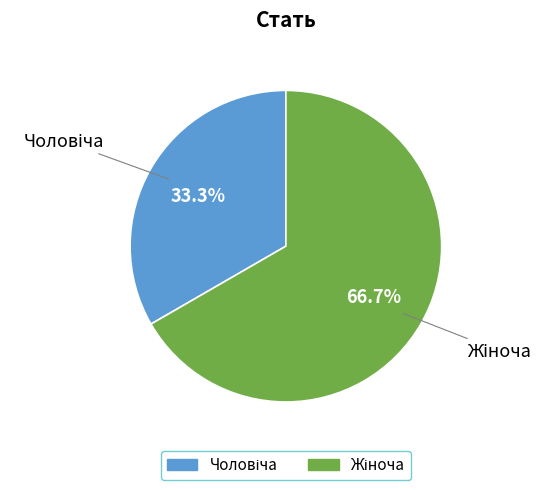

Is there a majority slice in this chart?

Yes